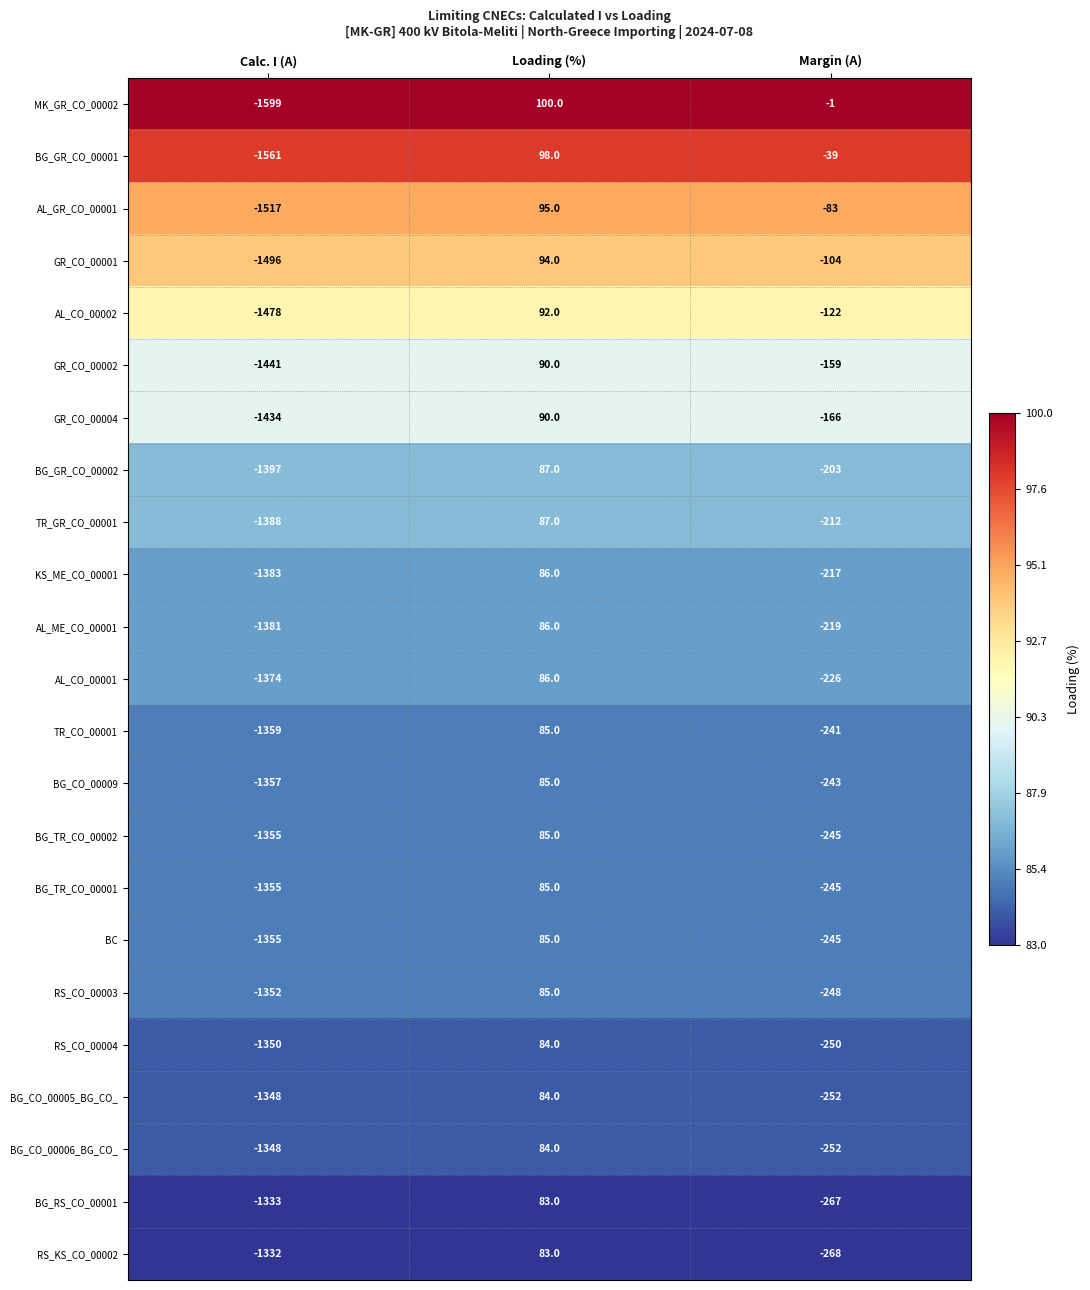

Is it true that GR_CO_00001 equals -1496 at Calc. I (A)?

True